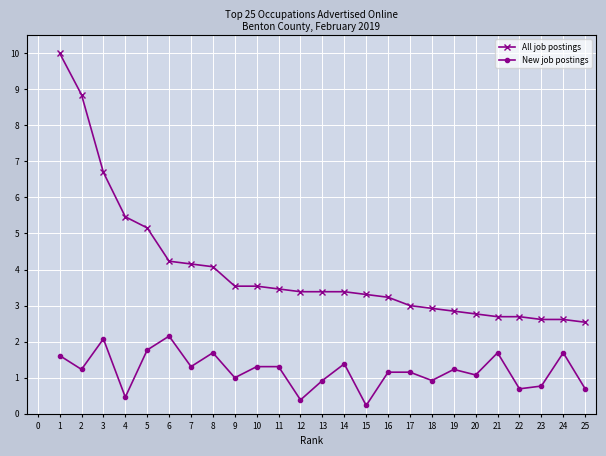

True or false: All job postings and New job postings cross at least once.

False